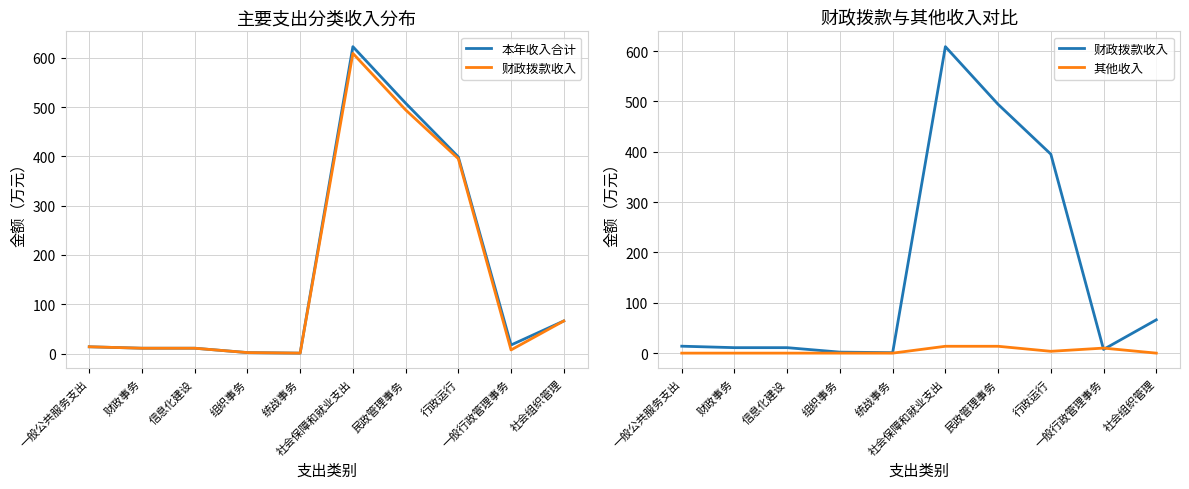

How many data points does each series have?

10